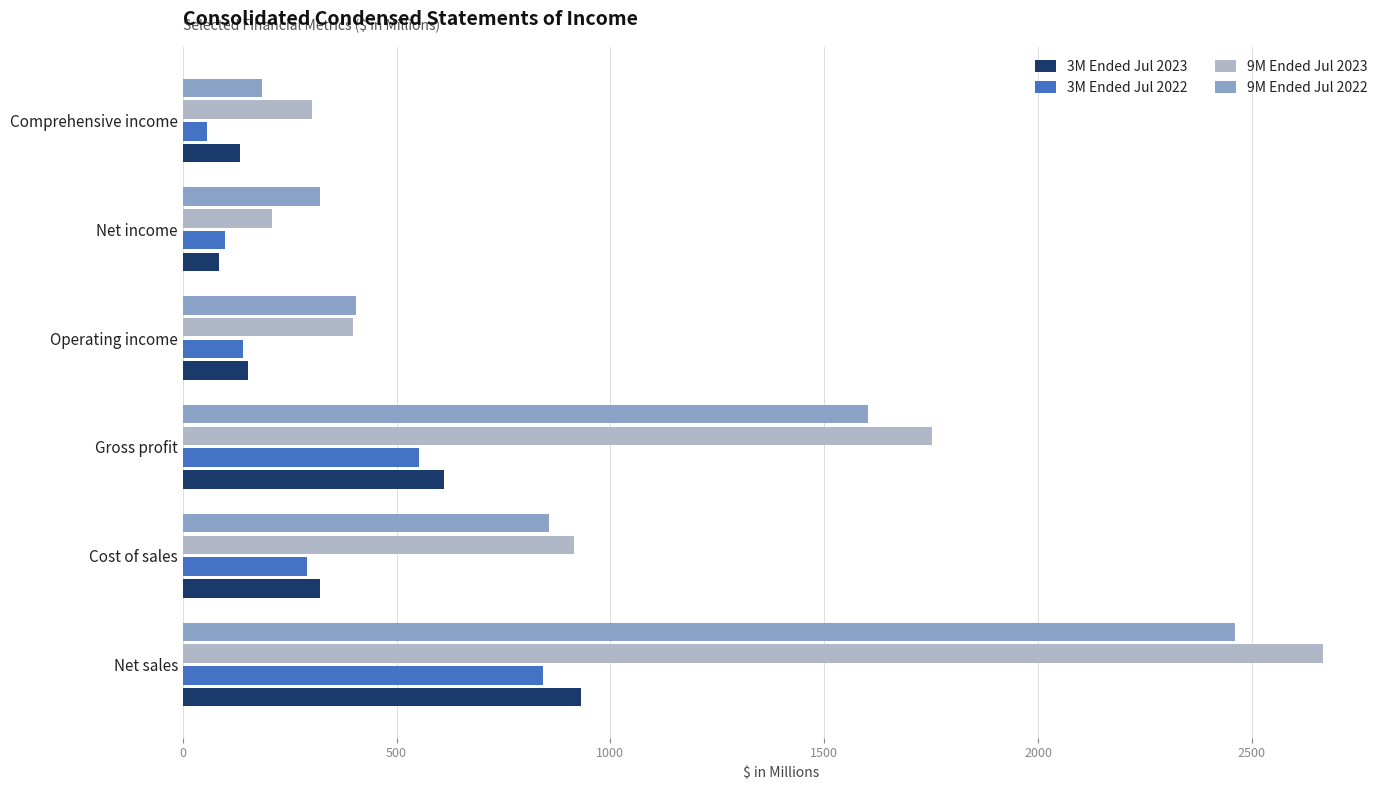

How many data points in 3M Ended Jul 2022 are less than 291?

3